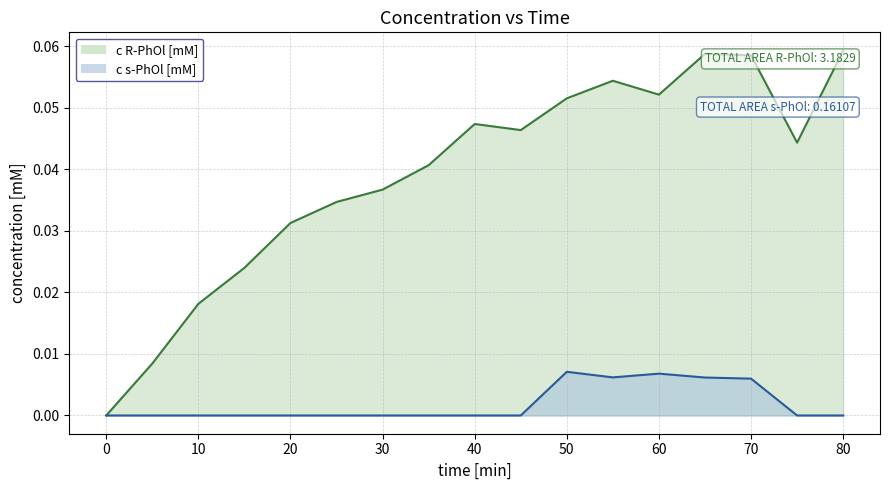

True or false: c R-PhOl [mM] has a value of 0.1 at 50.

True